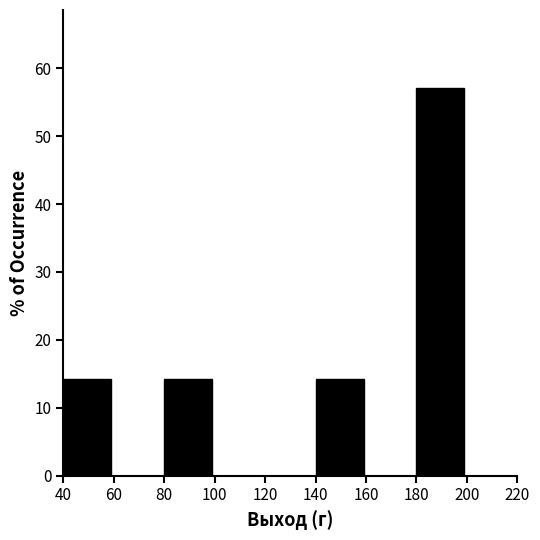

What is the height of the bar covering 80 to 100 on the x-axis? The values are not printed on the chart, so give them approximately, as read against the axis.

14